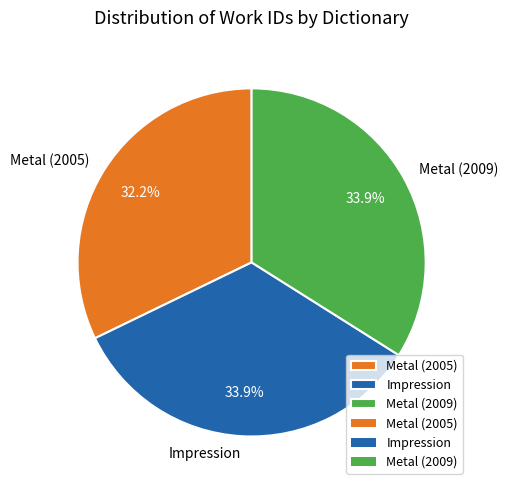

To the nearest percent, what is the combined percentage of Impression and Metal (2009)?

68%